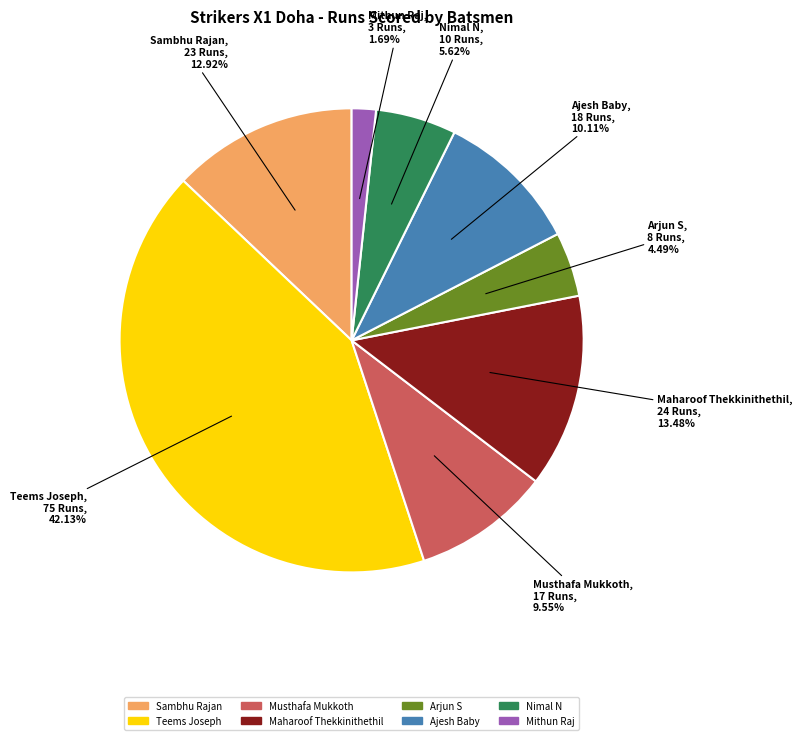

Is there a majority slice in this chart?

No